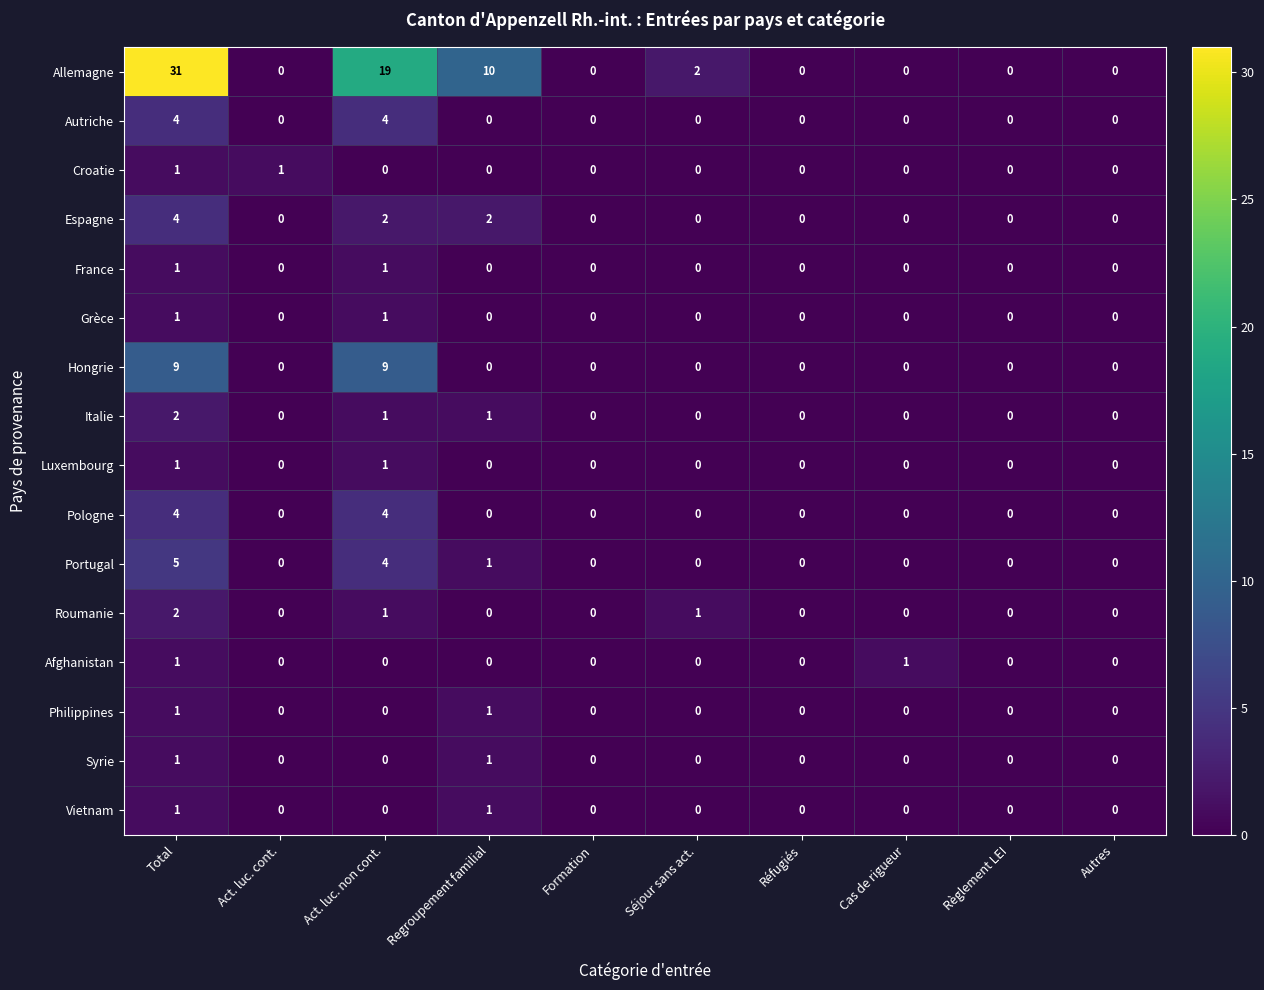

True or false: Roumanie has a value of 1 at Act. luc. non cont..

True